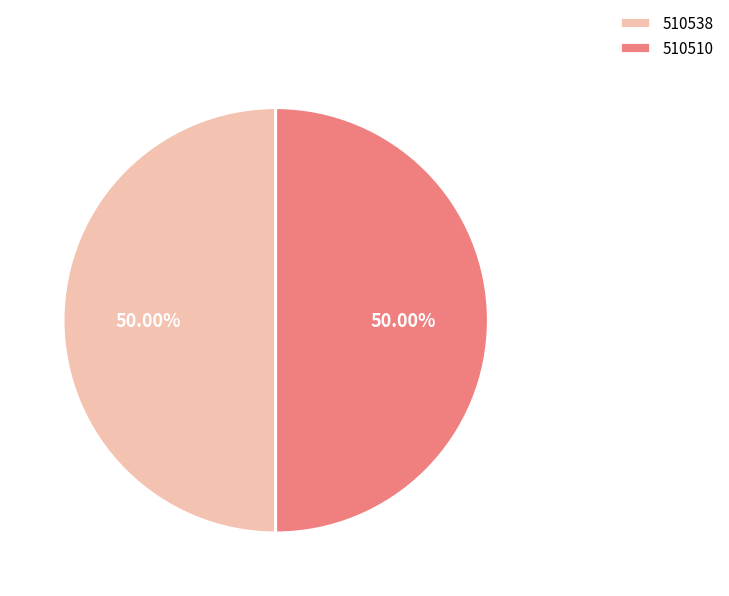

What is the ratio of the value at 510538 to the value at 510510?

1.0